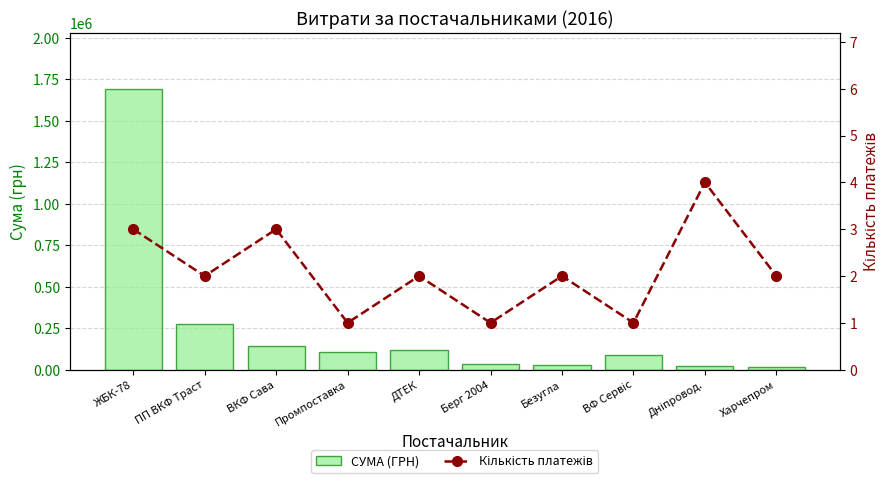

Which label corresponds to the smallest value in the chart?

Промпоставка